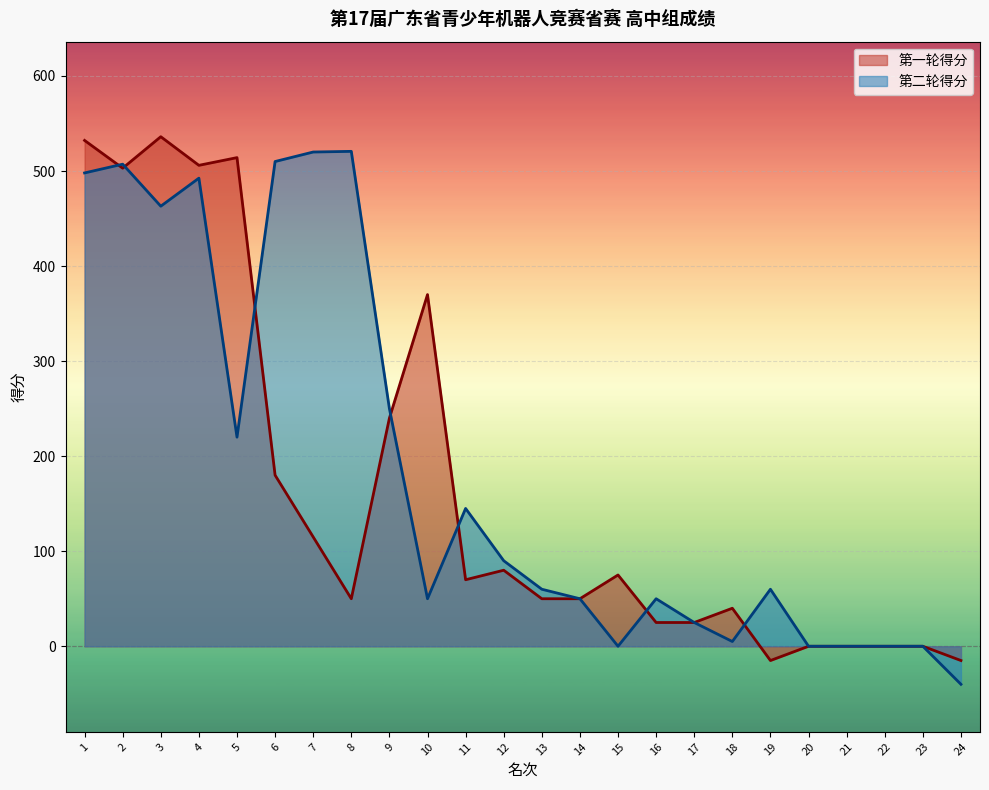

What are all the series names shown in the legend?

第一轮得分, 第二轮得分